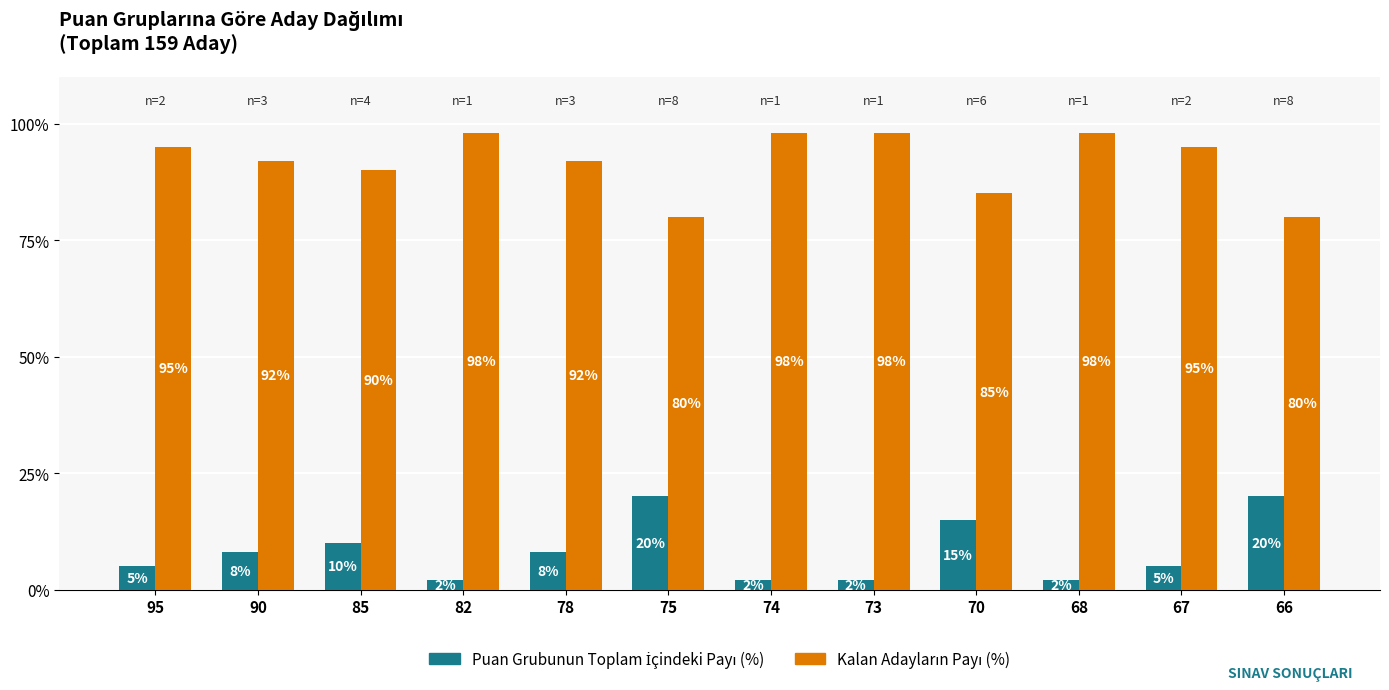

What is the spread (max minus min) of values at 68?

96